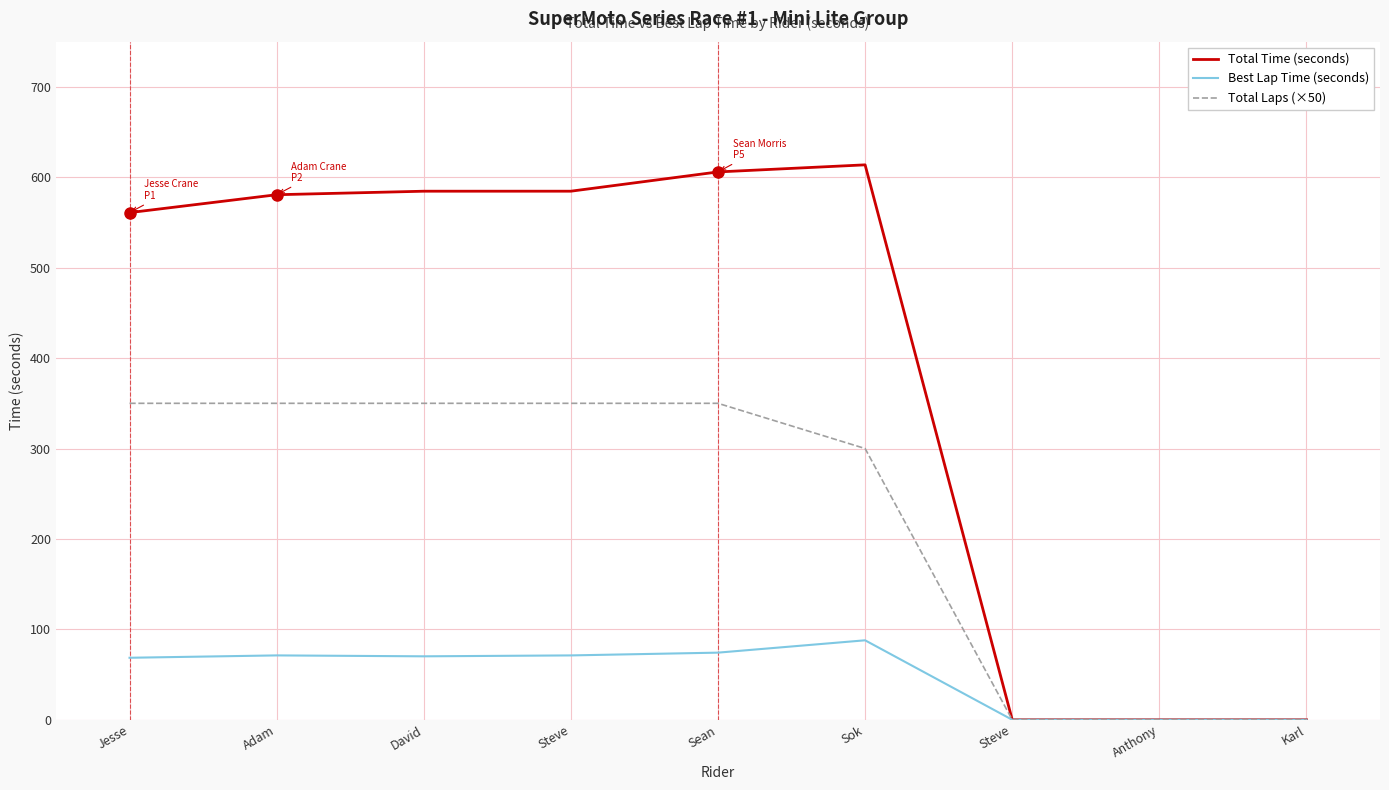

What is the average value of the Total Laps (×50) series?

227.8